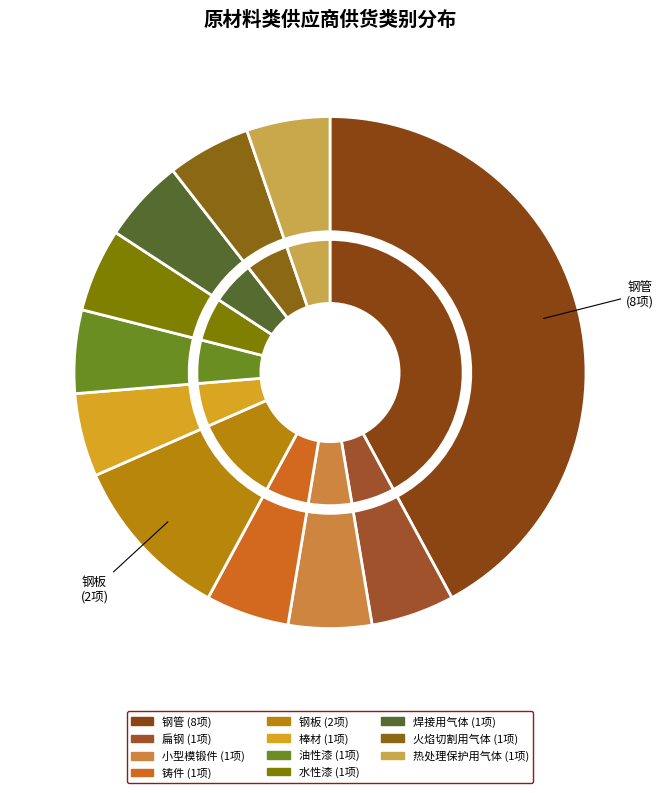

Rank the categories by value from lowest to highest.

扁钢, 小型模锻件, 铸件, 棒材, 油性漆, 水性漆, 焊接用气体, 火焰切割用气体, 热处理保护用气体, 钢板, 钢管